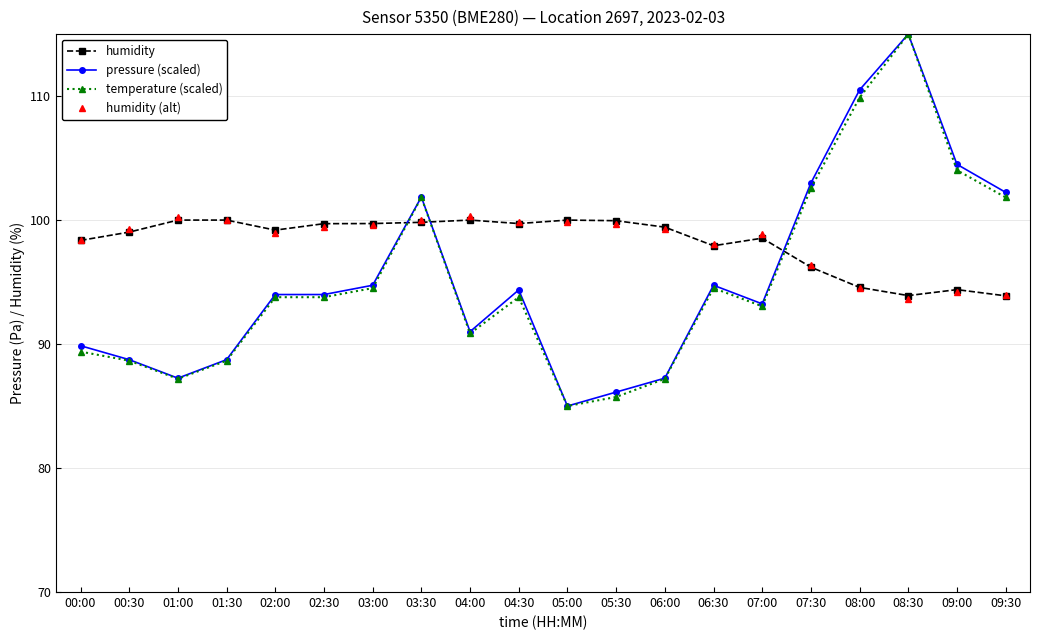

Is the value of pressure (scaled) at 02:00 greater than the value of humidity at 01:30?

No